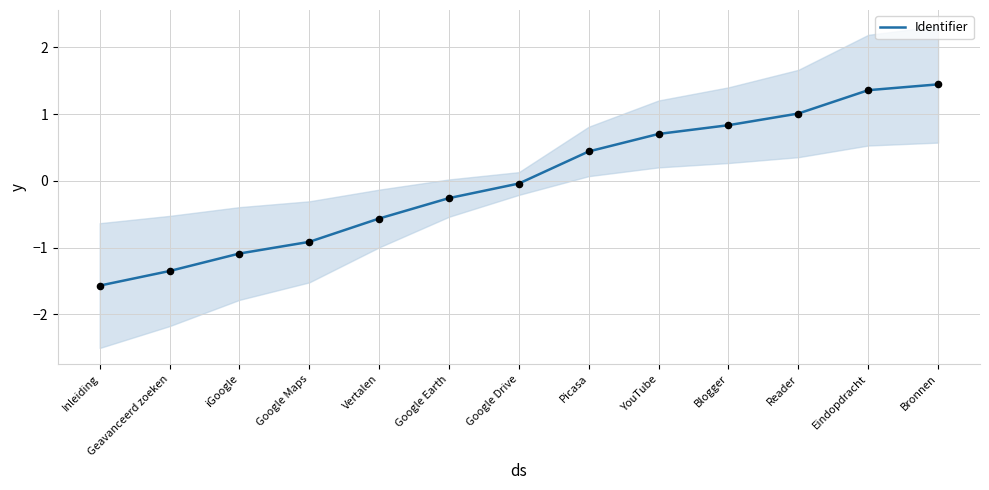

What is the change in value from Google Drive to Reader?

+1.0